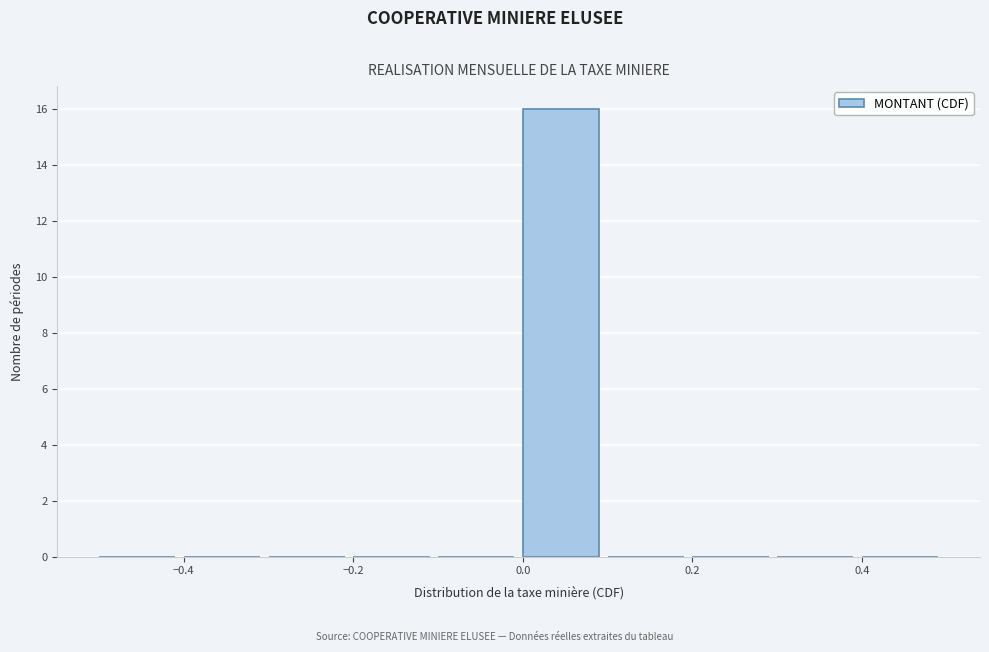

What is the height of the bar covering 0.0 to 0.1 on the x-axis? The values are not printed on the chart, so give them approximately, as read against the axis.

16